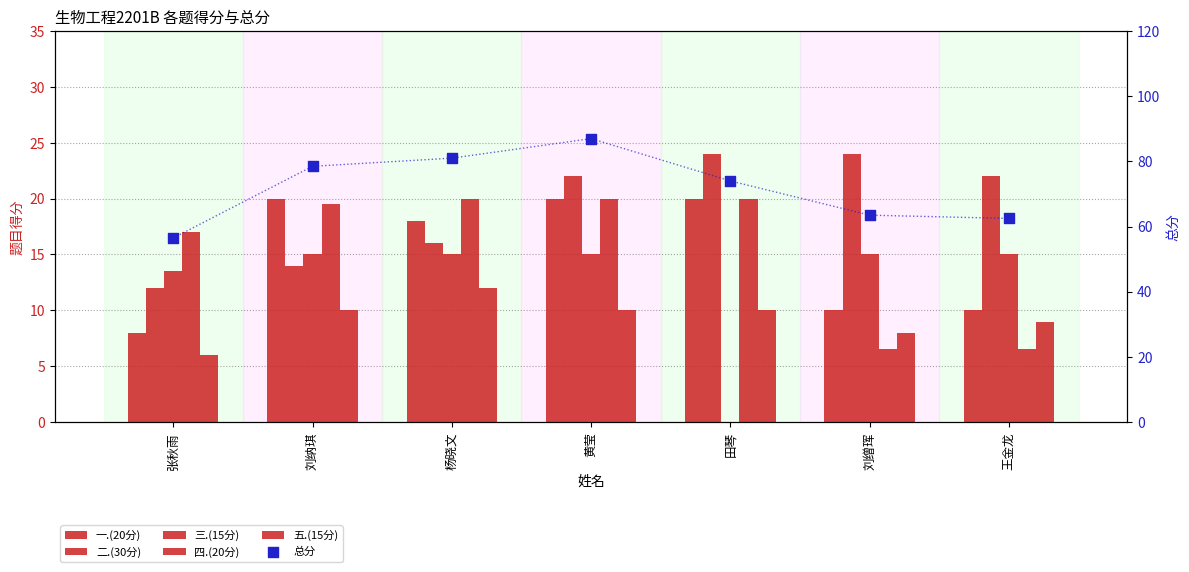

Which series has the largest Y range (max minus min)?

总分